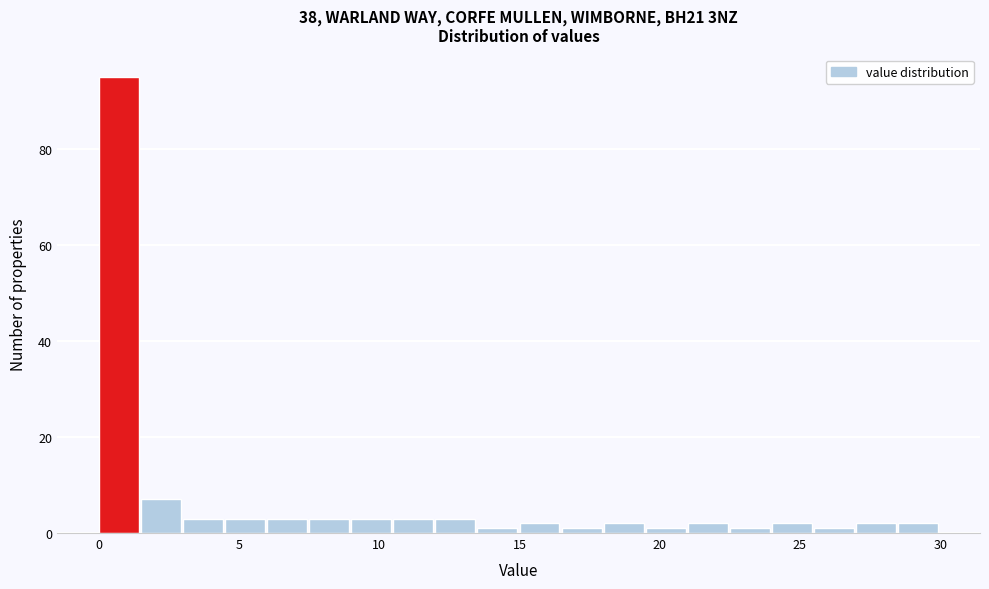

Around what value on the x-axis is the tallest bar? Give the approximate position of its centre, as read against the axis.

0.5